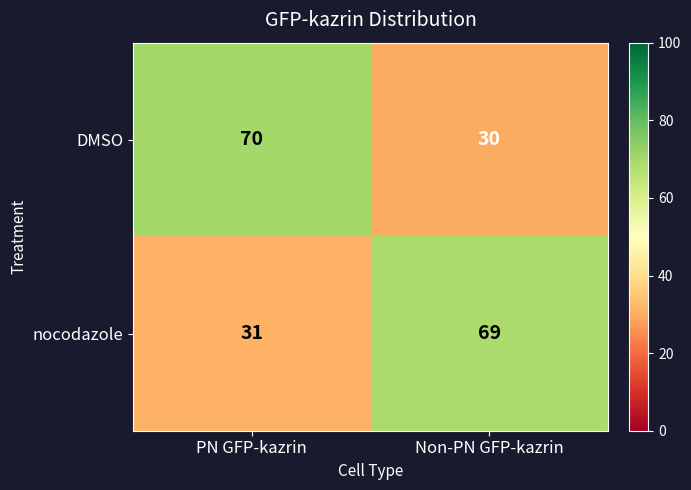

What is the highest value of the nocodazole series?

69